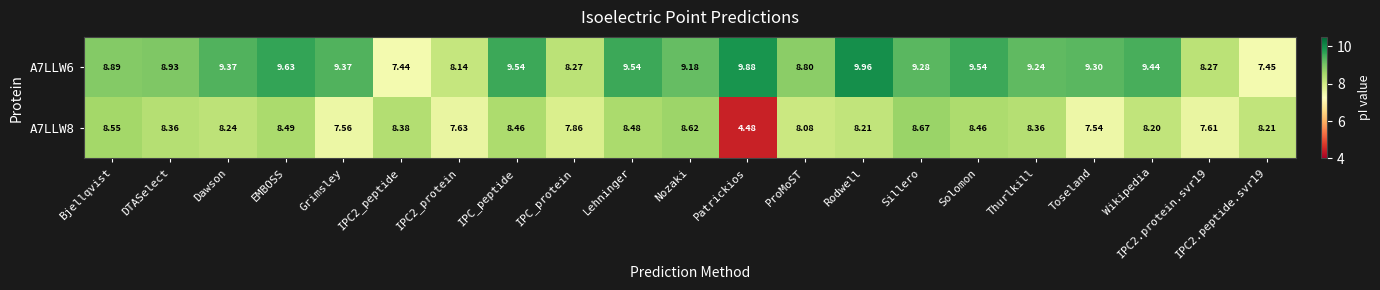

At which category is the sum across all series the highest?

Rodwell